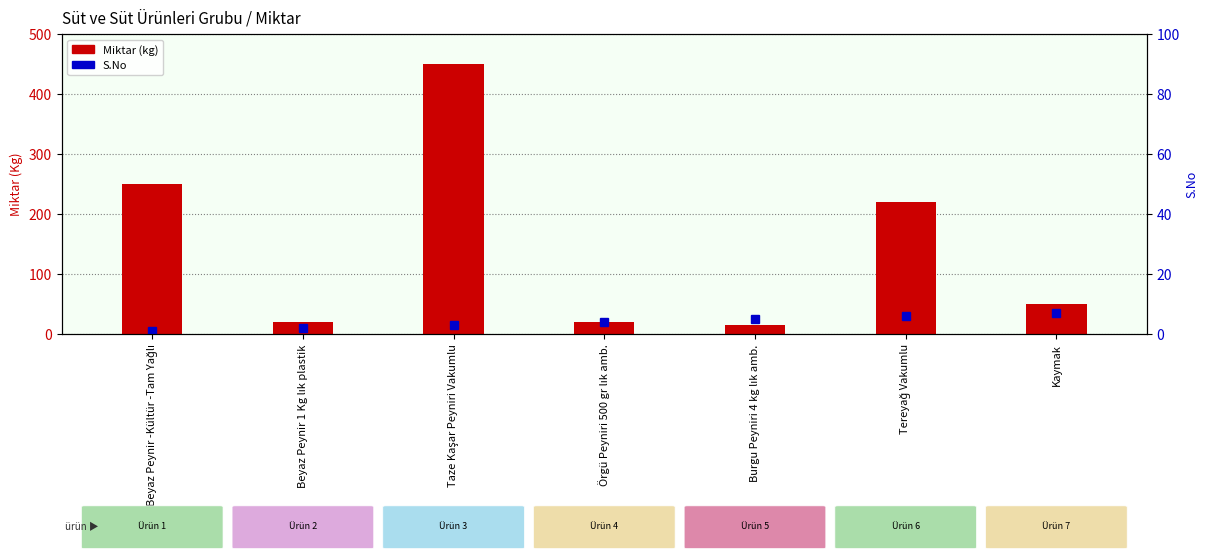

Is the value of S.No at Tereyağ Vakumlu greater than the value of Miktar (kg) at Kaymak?

No